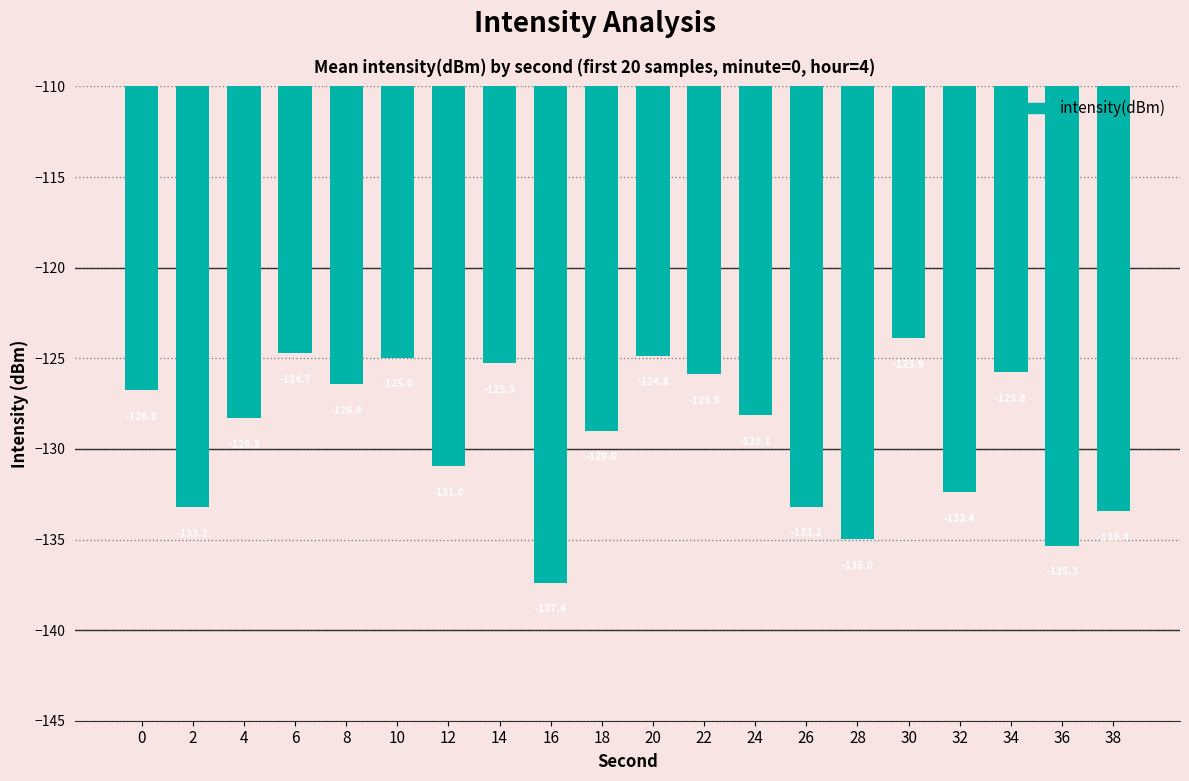

What is the sum of the values at 26 and 30?

-257.1